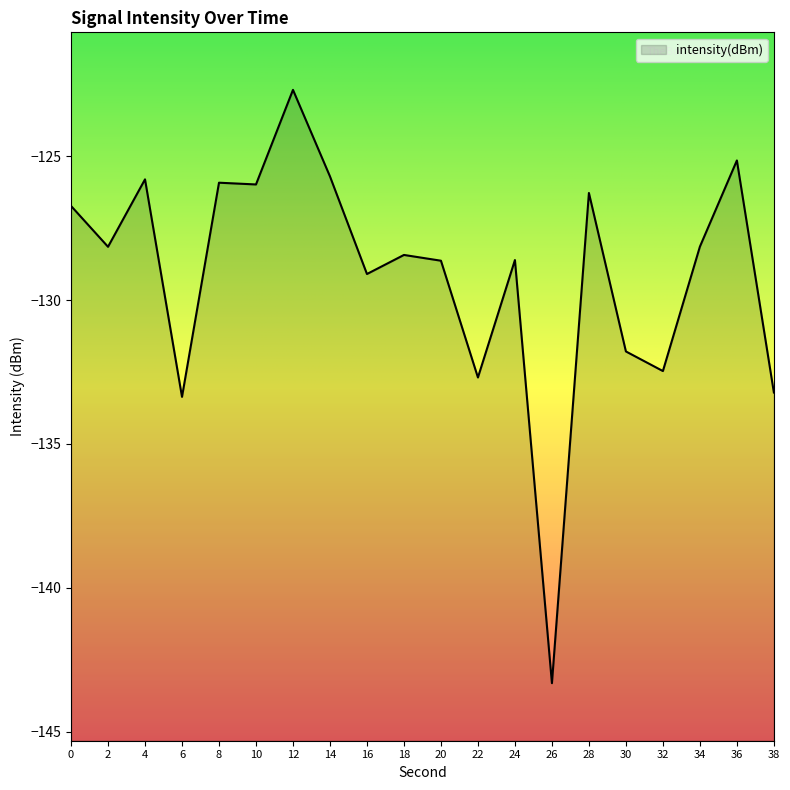

How many interior local valleys (lower than both neighbors) does the data have?

7